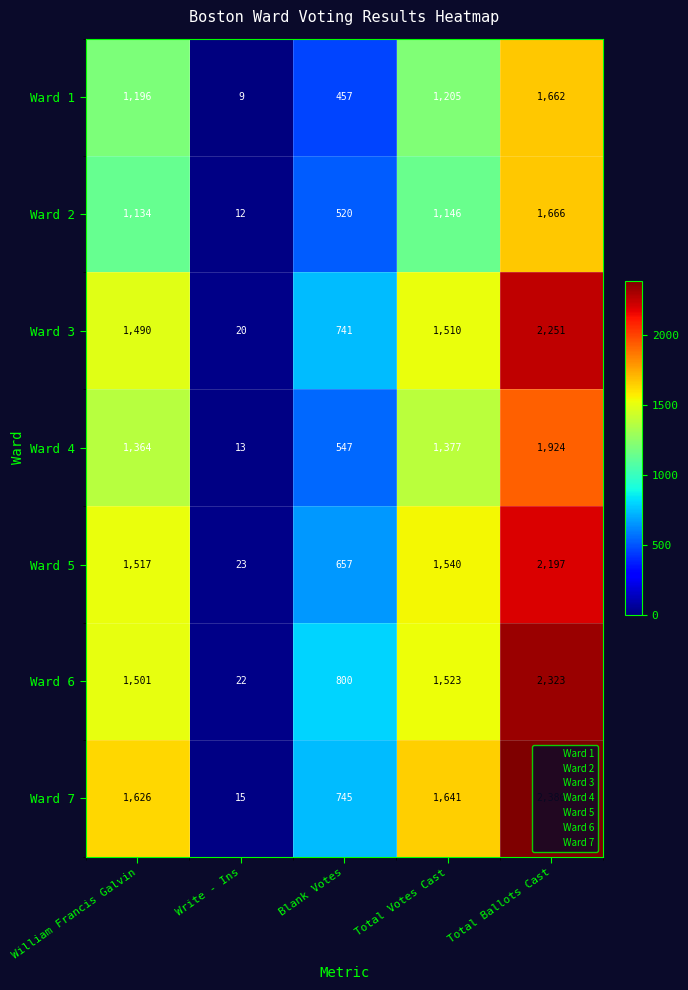

What is the total value across all series at William Francis Galvin?

9828